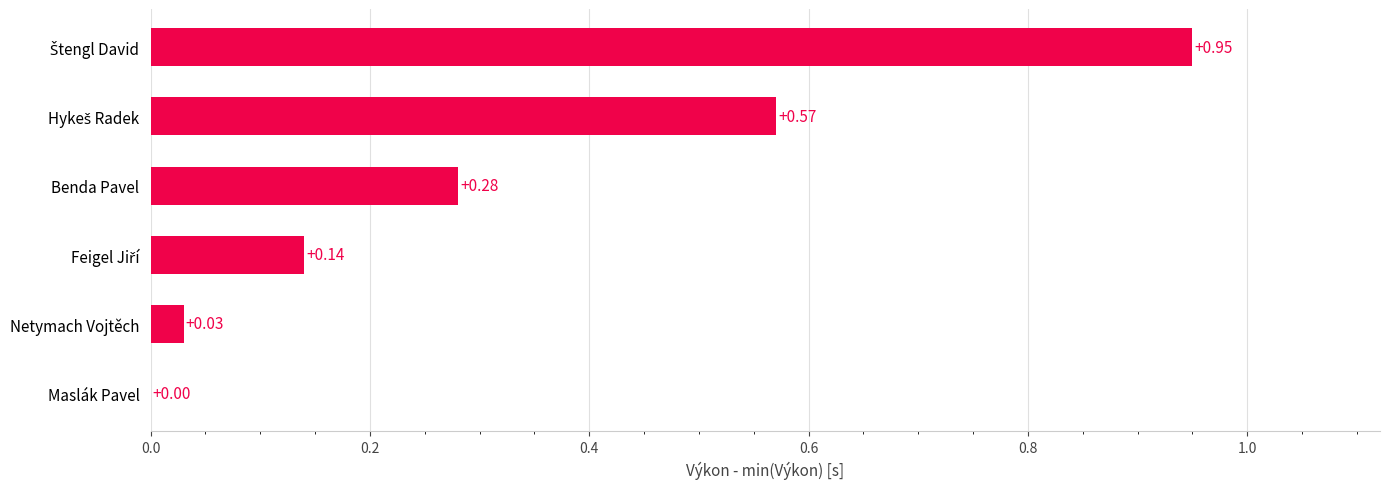

Where is the data nearest to the value 0?

Maslák Pavel